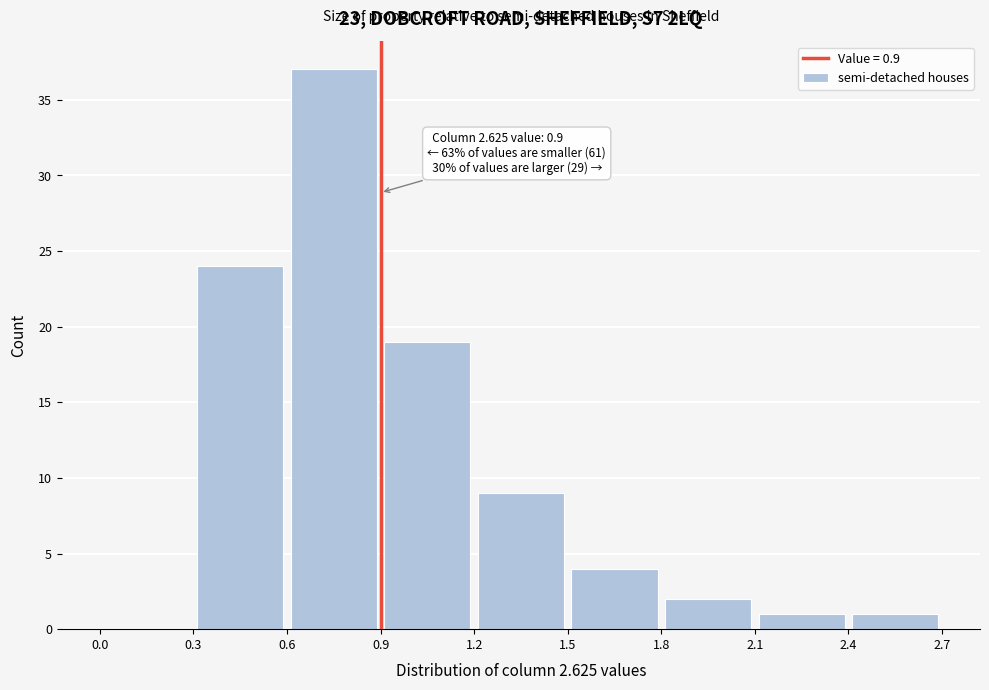

Which range on the x-axis has the tallest bar?

0.6 to 0.9